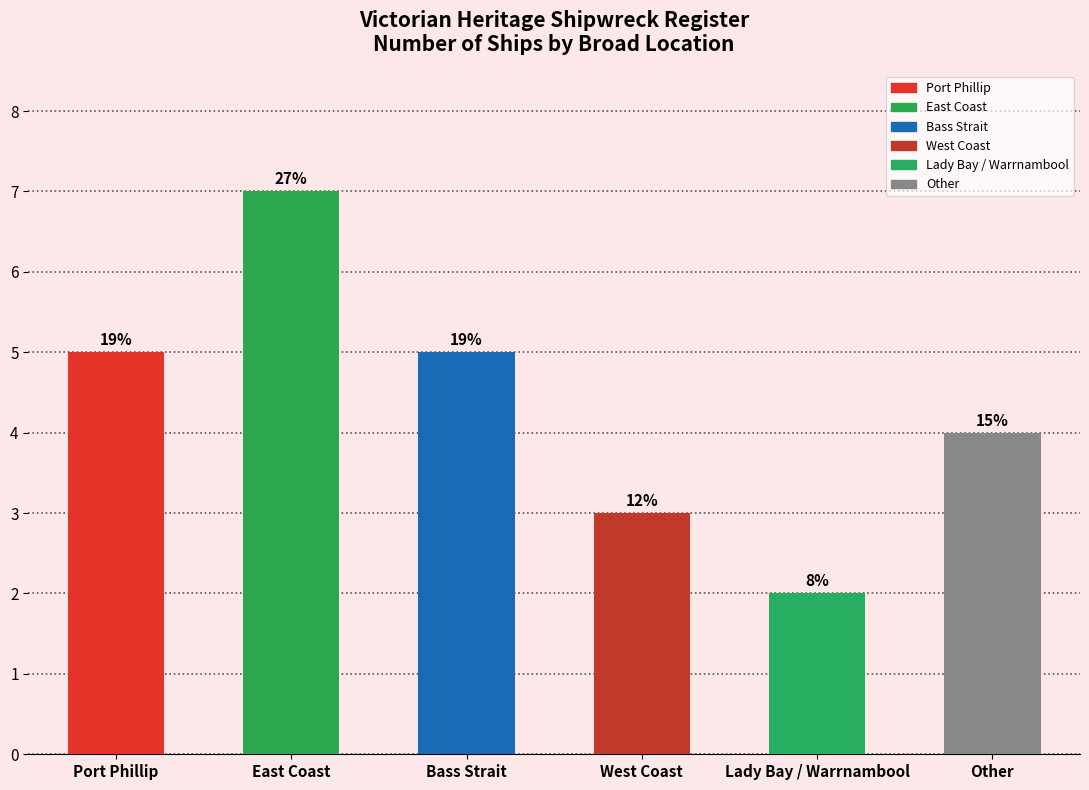

Count the number of values greater than 5.

1